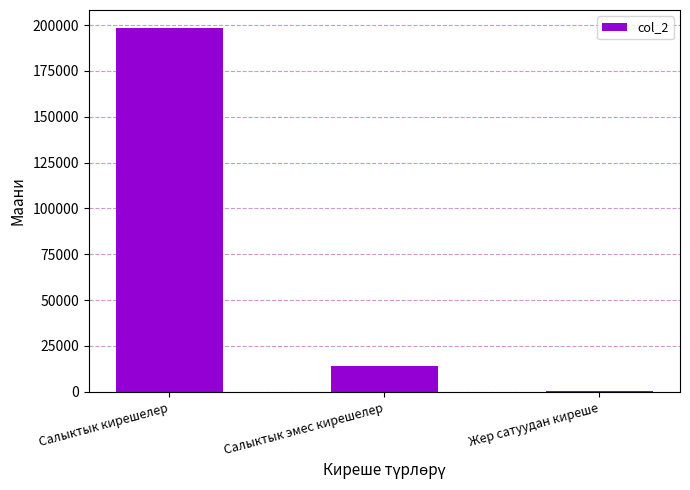

True or false: the data shows 480.0 at Жер сатуудан киреше.

True